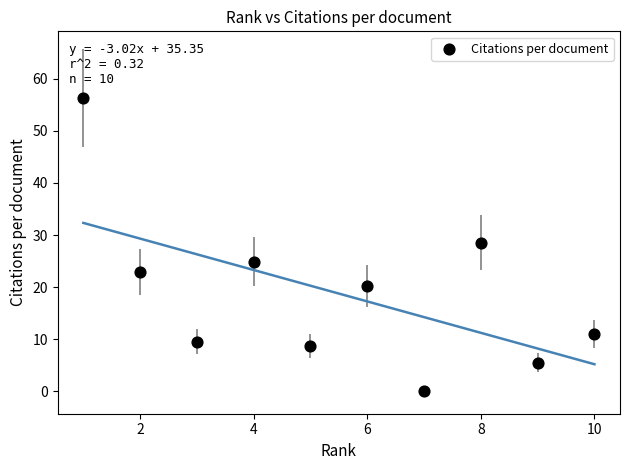

What is the average X value?

5.5